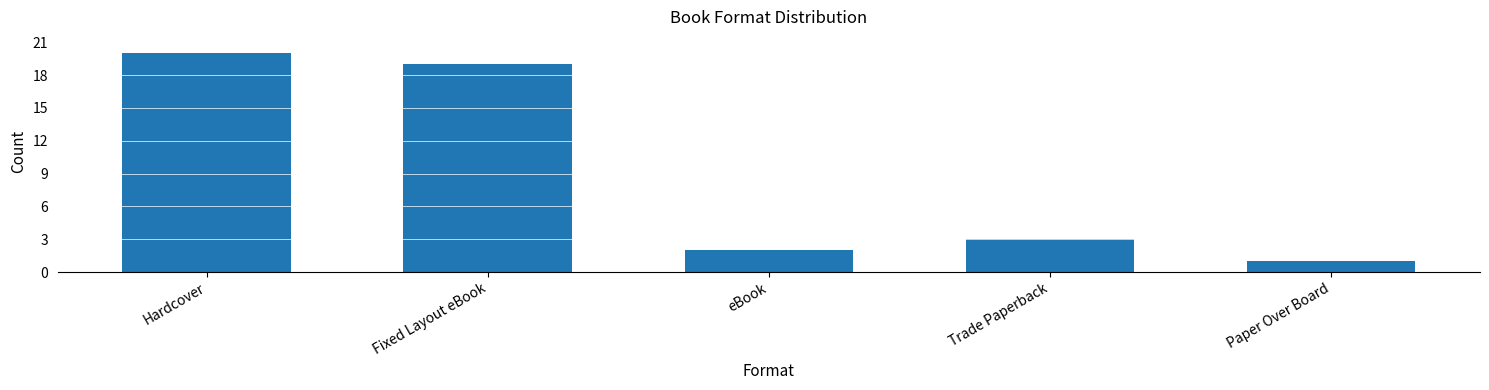

Which has a higher value, Fixed Layout eBook or Paper Over Board?

Fixed Layout eBook